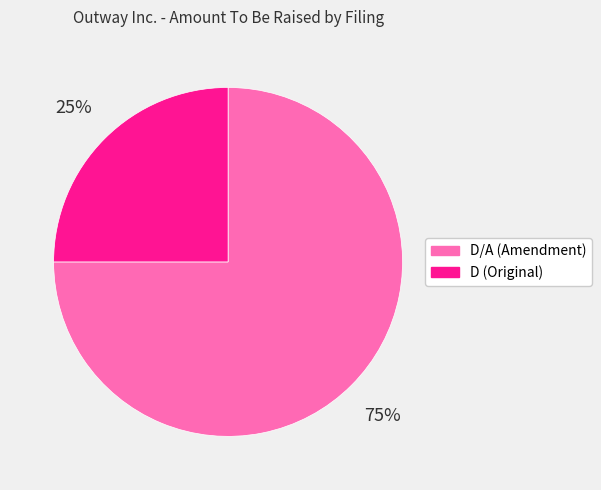

Approximately how many times larger is the value at D/A (Amendment) compared to D (Original)?

3.0